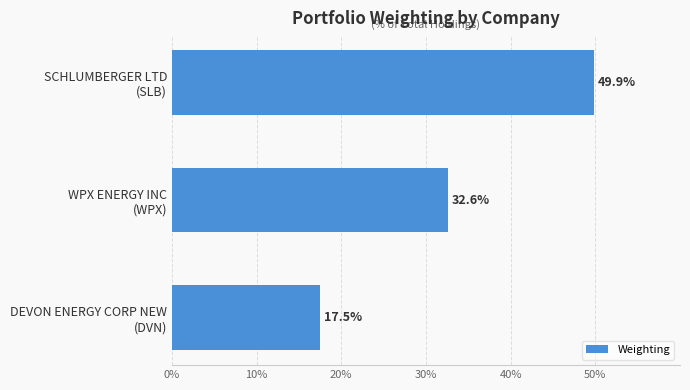

What is the sum of all values?

100.0